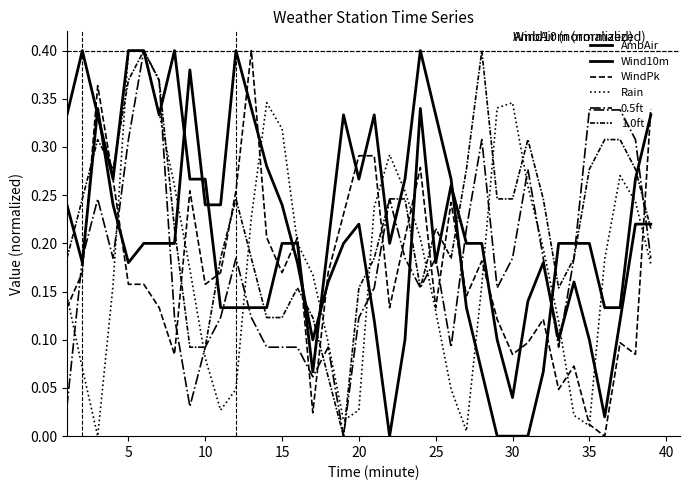

True or false: WindPk and 1.0ft intersect in this chart.

True